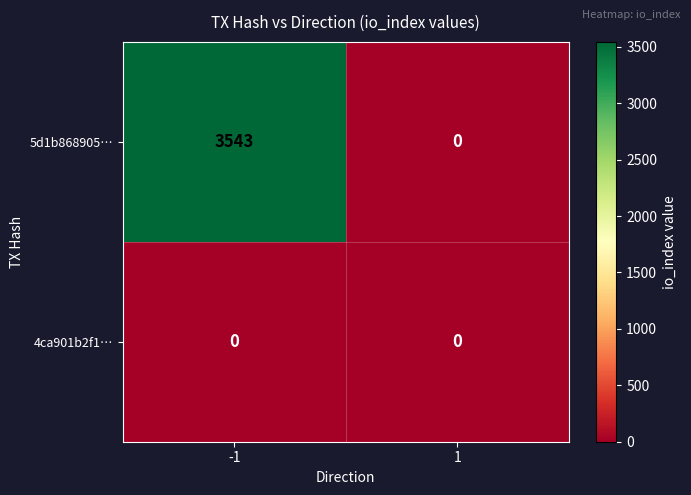

True or false: 5d1b868905… has a value of -1709 at 1.

False